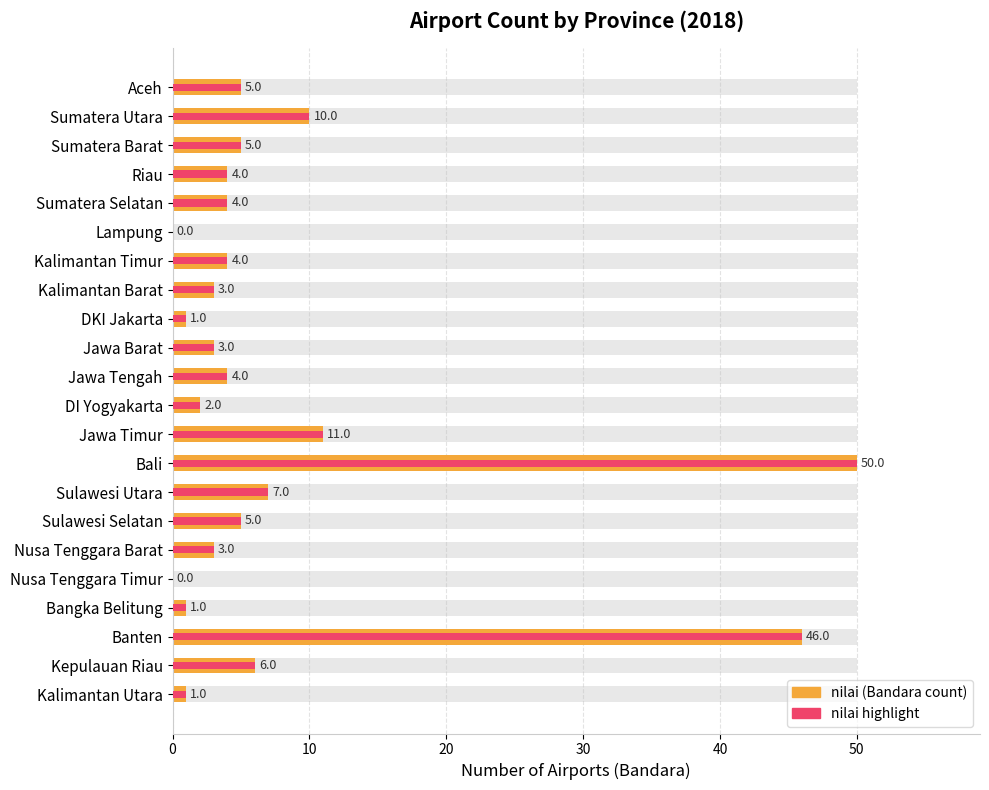

The nilai (Bandara count) series shows 2 at Sumatera Selatan. True or false?

False